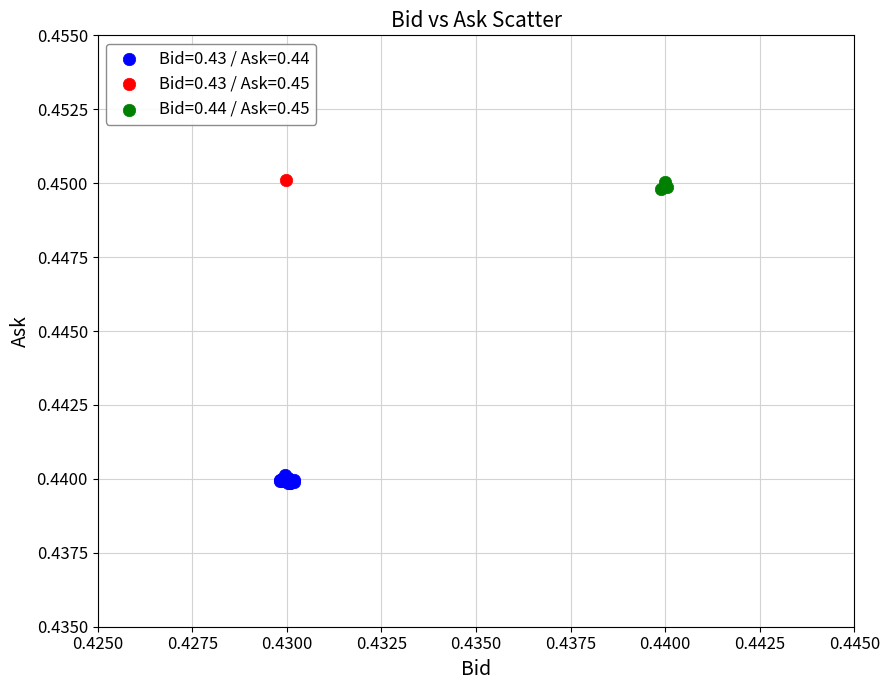

What are all the series names shown in the legend?

Bid=0.43 / Ask=0.44, Bid=0.43 / Ask=0.45, Bid=0.44 / Ask=0.45